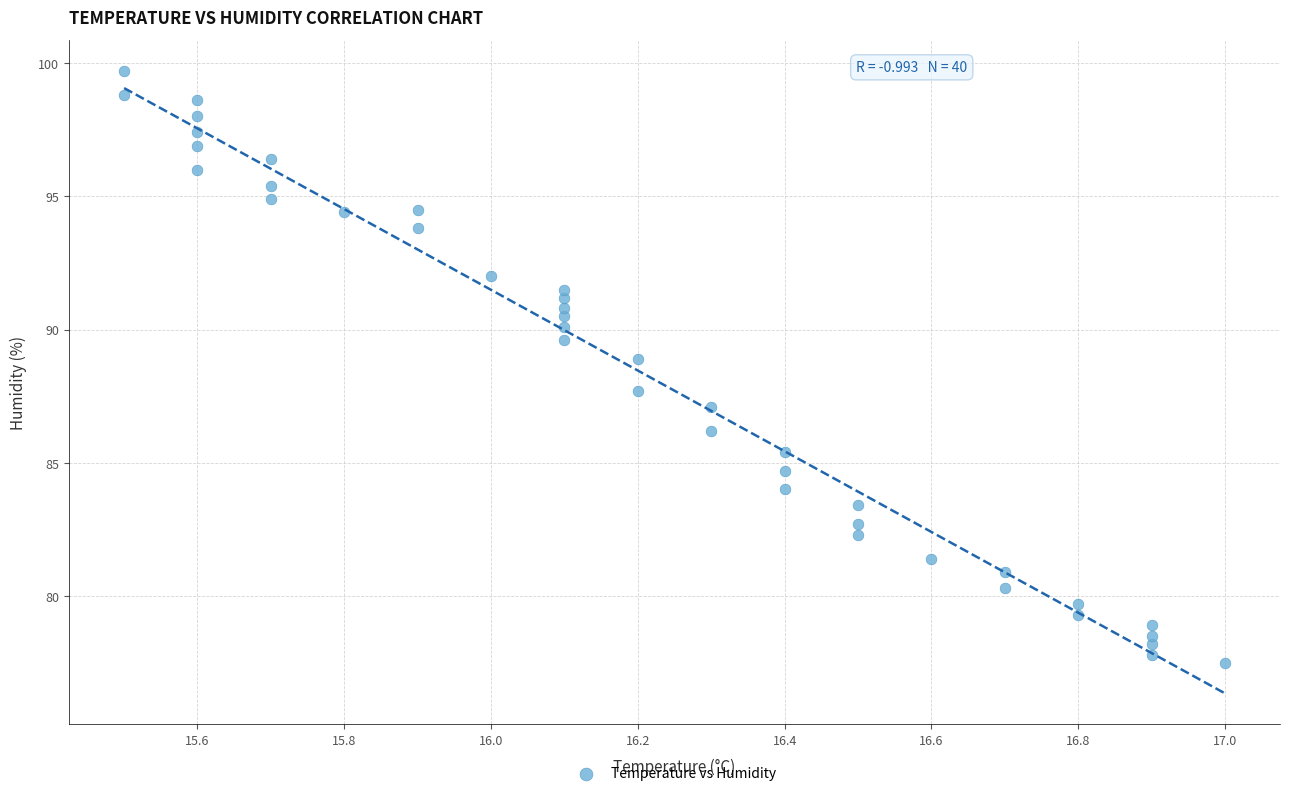

What Y value in the scatter plot is closest to 88?

87.7